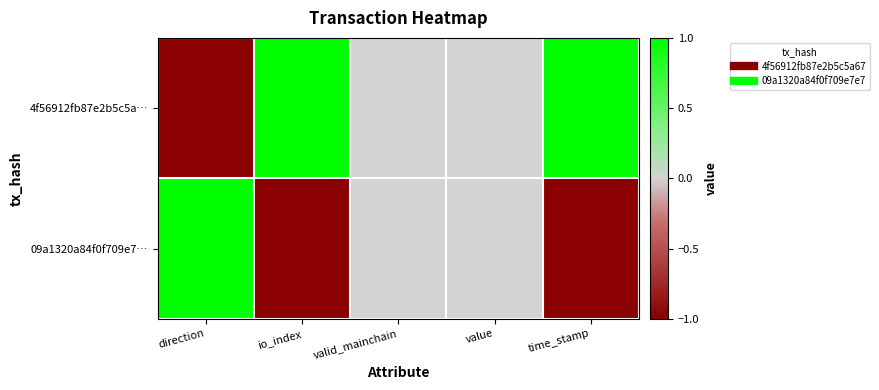

Reading right to left, what are all the values shown in this chart?

4f56912fb87e2b5c5a…: time_stamp=1	value=0	valid_mainchain=0	io_index=1	direction=-1
09a1320a84f0f709e7…: time_stamp=-1	value=0	valid_mainchain=0	io_index=-1	direction=1